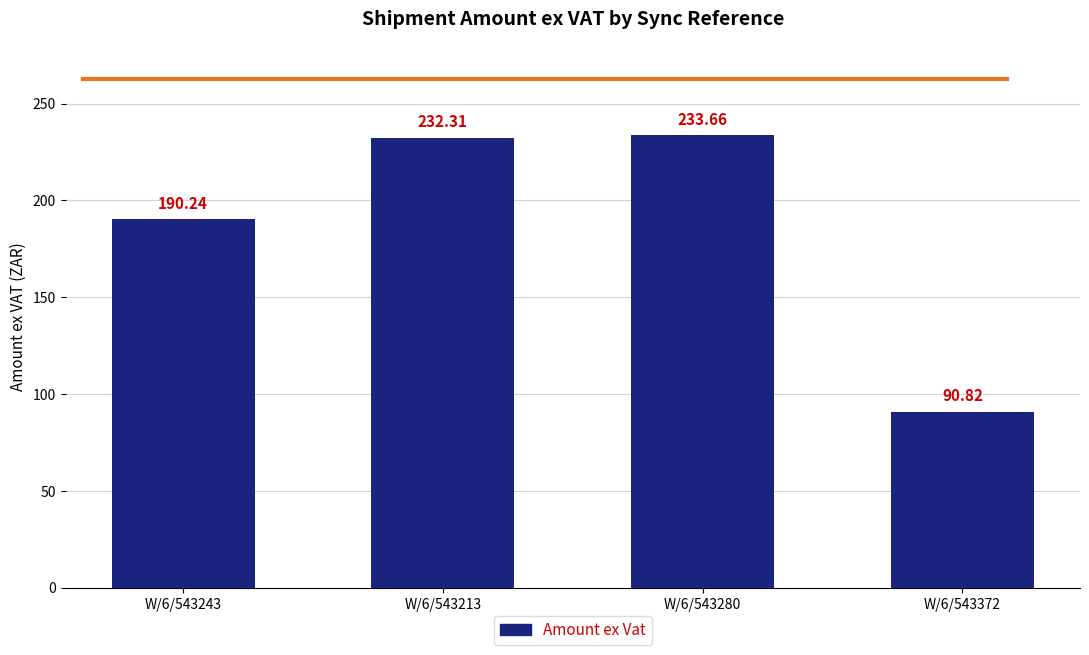

What is the difference between the maximum and minimum values?

142.8